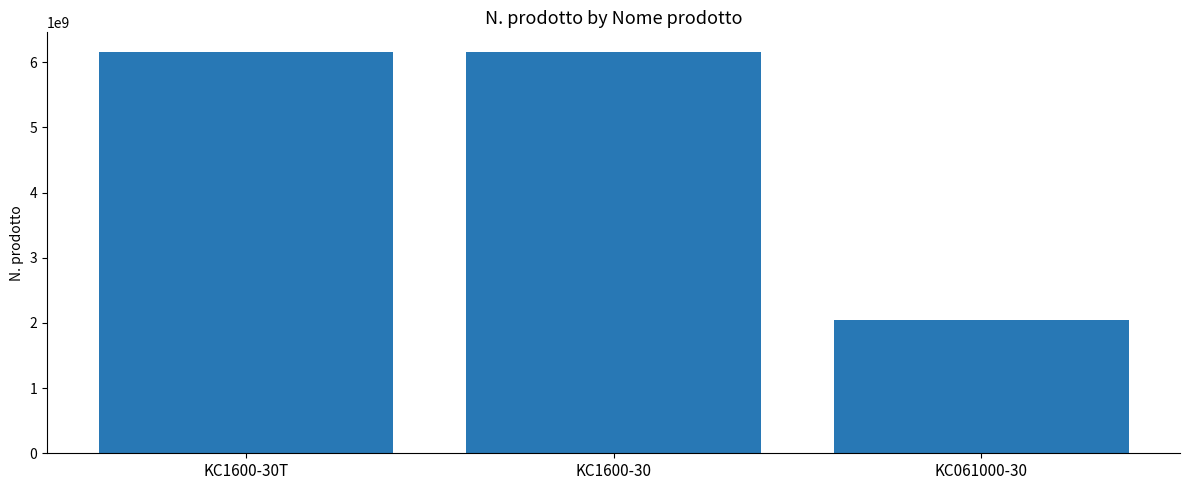

What is the label of the 1st bar from the left?

KC1600-30T